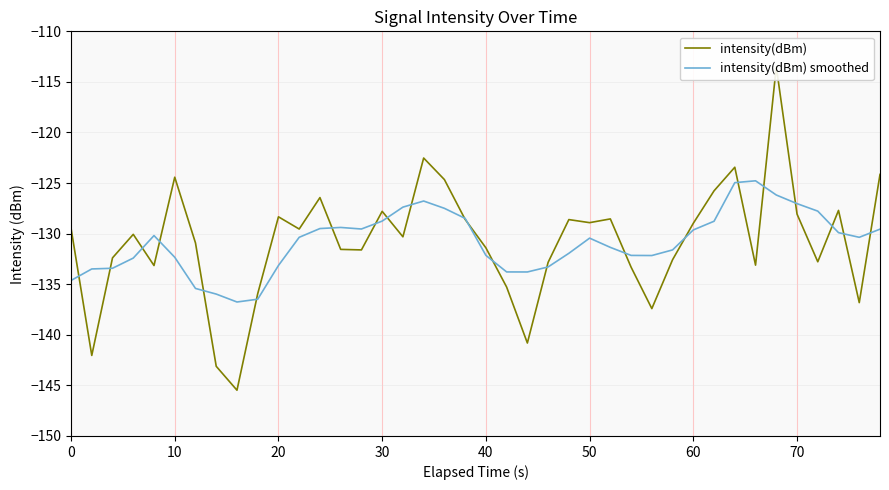

What are all the series names shown in the legend?

intensity(dBm), intensity(dBm) smoothed